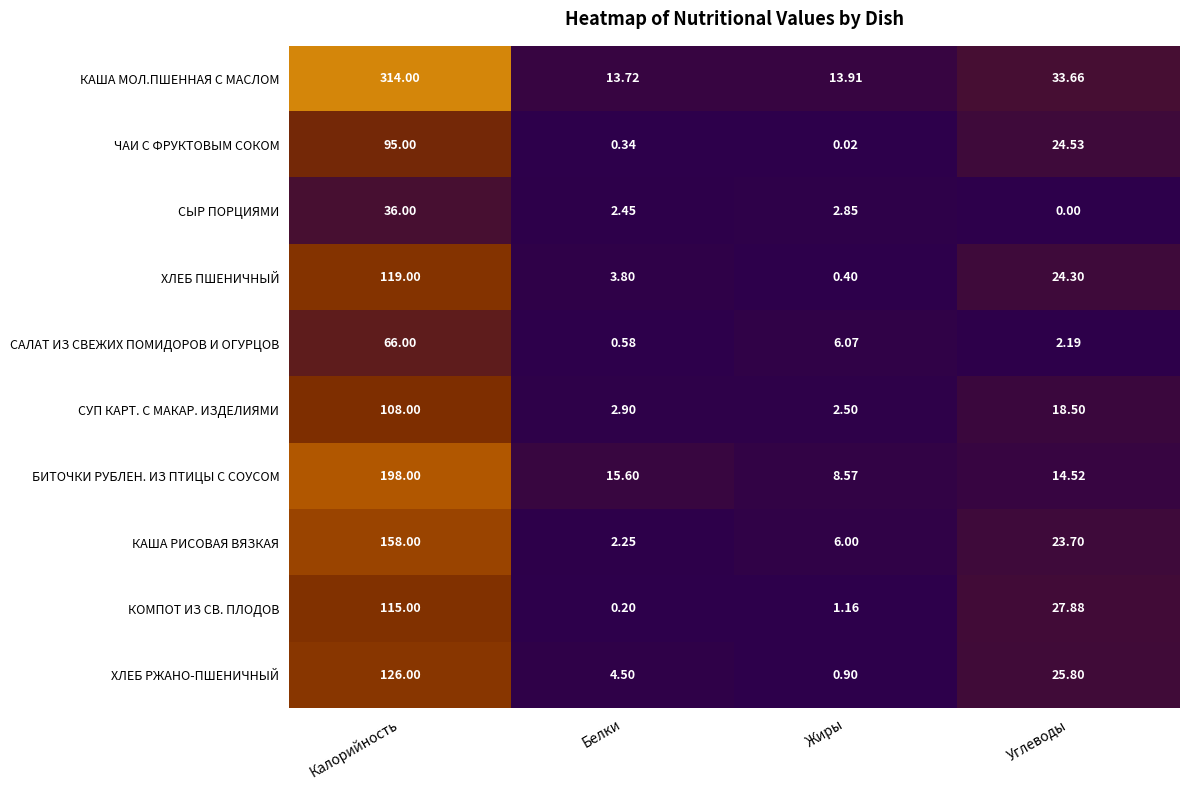

At which label does САЛАТ ИЗ СВЕЖИХ ПОМИДОРОВ И ОГУРЦОВ first exceed 6?

Калорийность